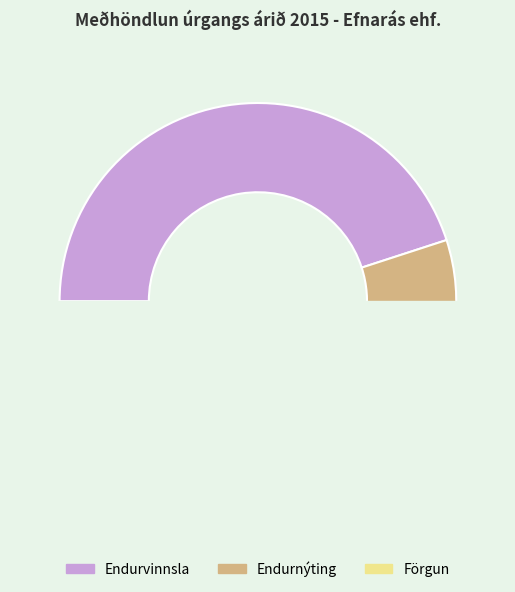

How many segments does this pie chart have?

3